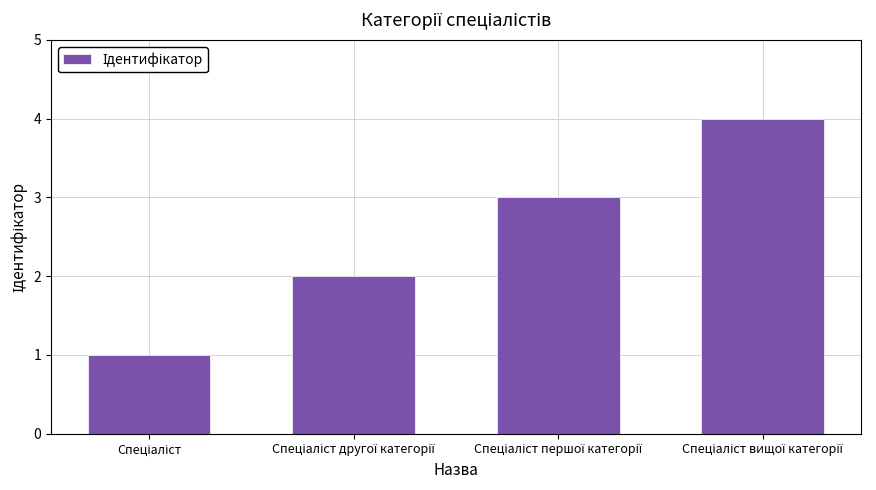

What is the difference between the maximum and minimum values?

3